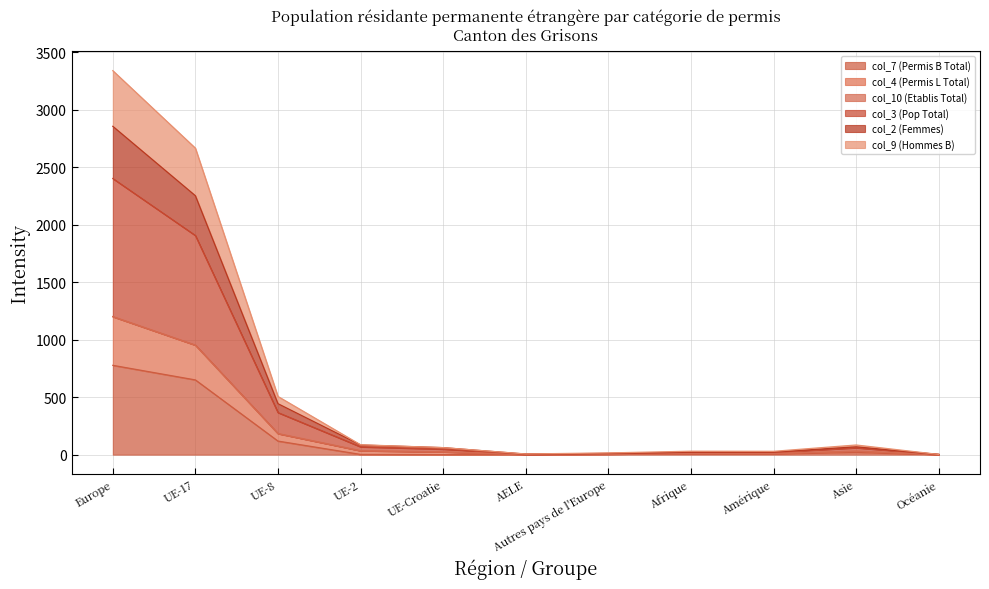

What position from the left is AELE?

6